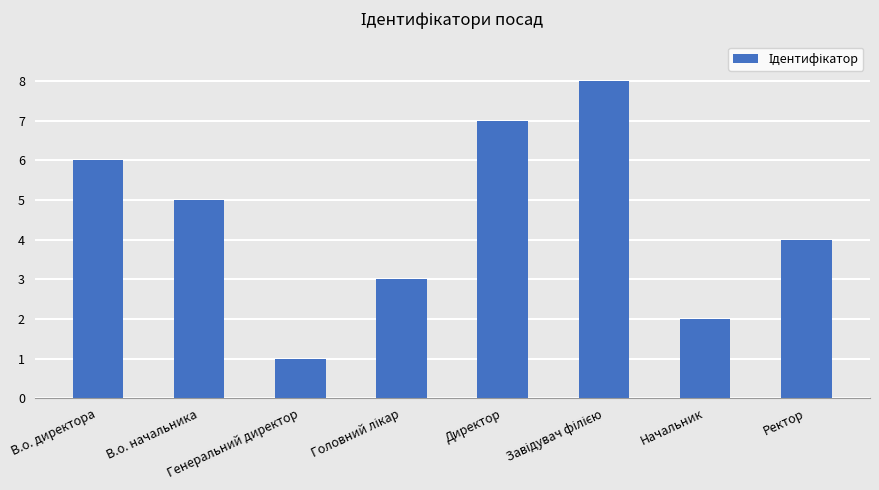

What is the maximum value shown in the chart?

8